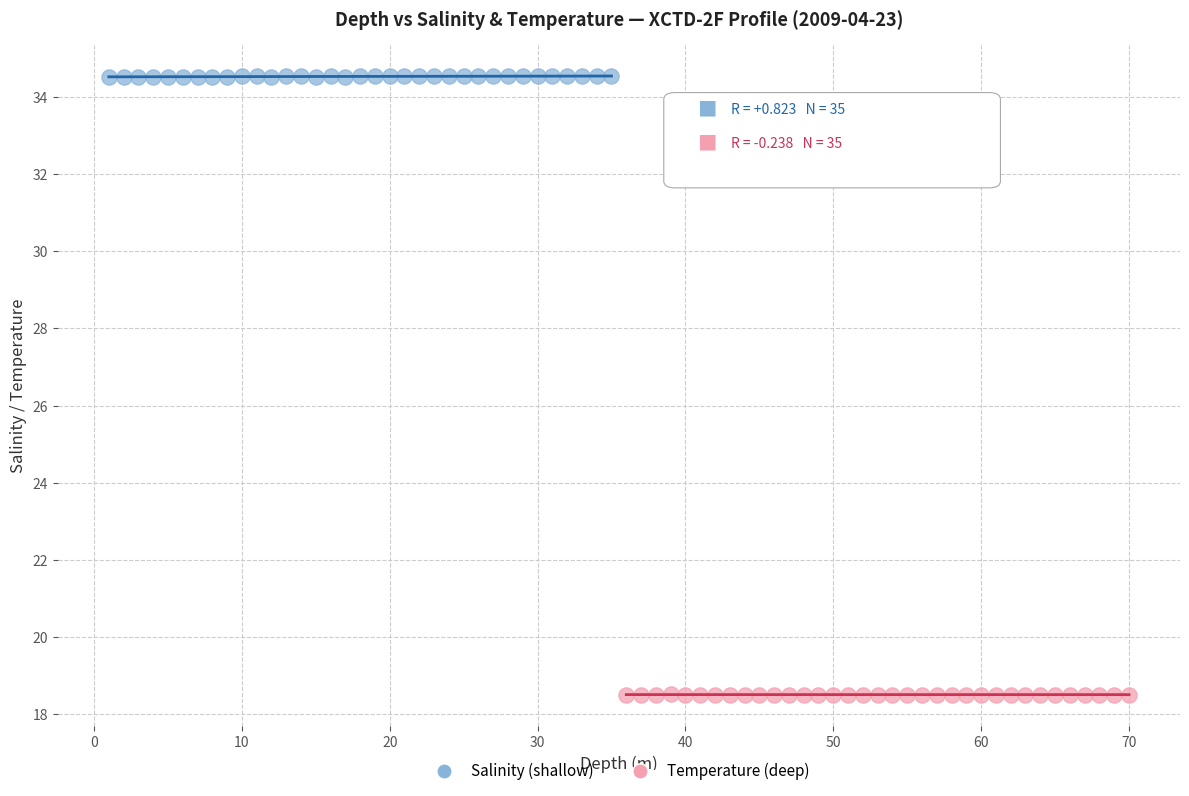

Which series has the widest spread of Y values?

Salinity (shallow)